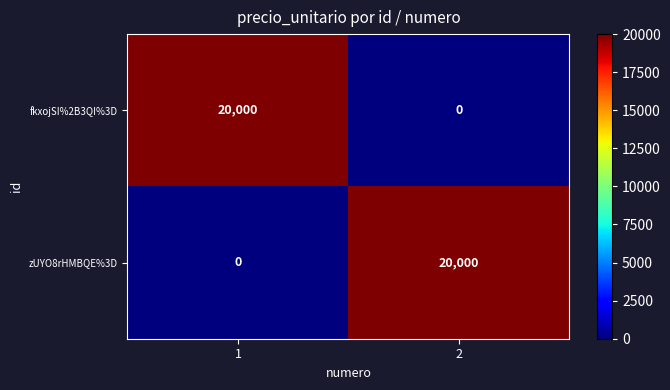

What is the greatest value displayed?

20000